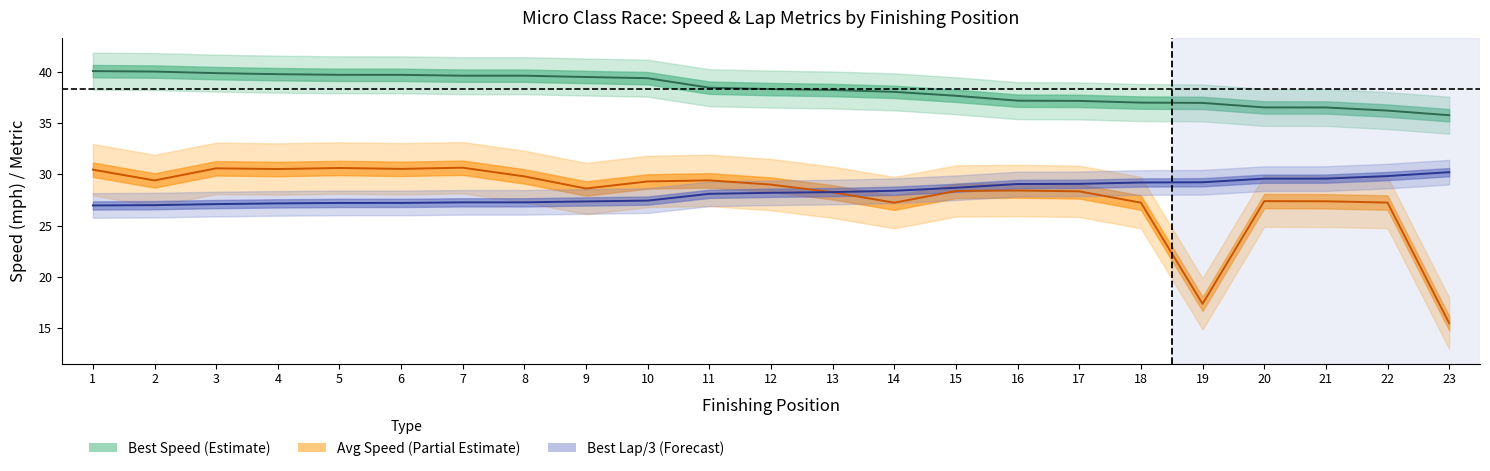

Where do Average Speed (Partial Estimate) and Best Lap/3 (Forecast) first cross each other?

12 and 13